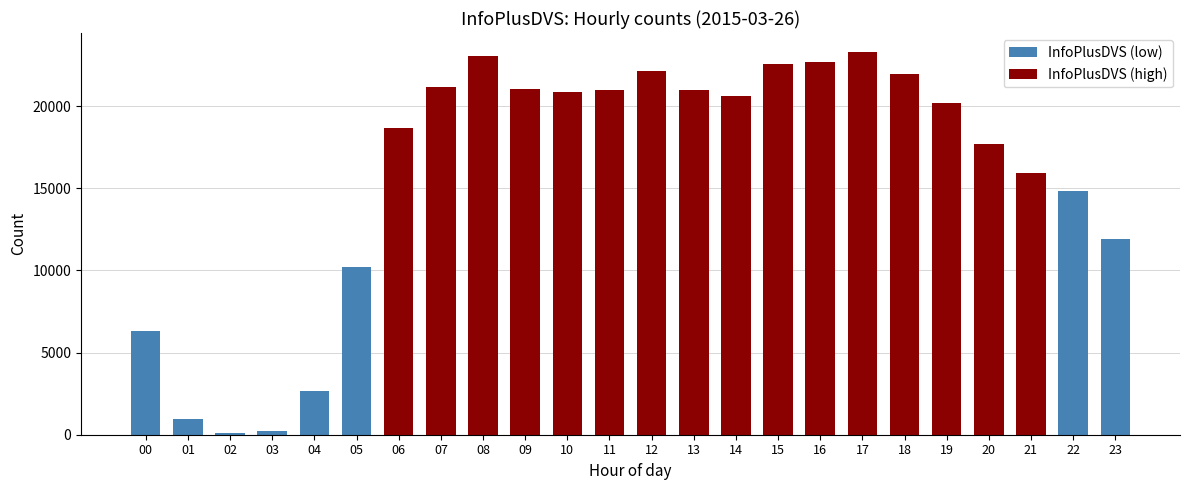

What is the difference between the maximum and minimum values?

23169